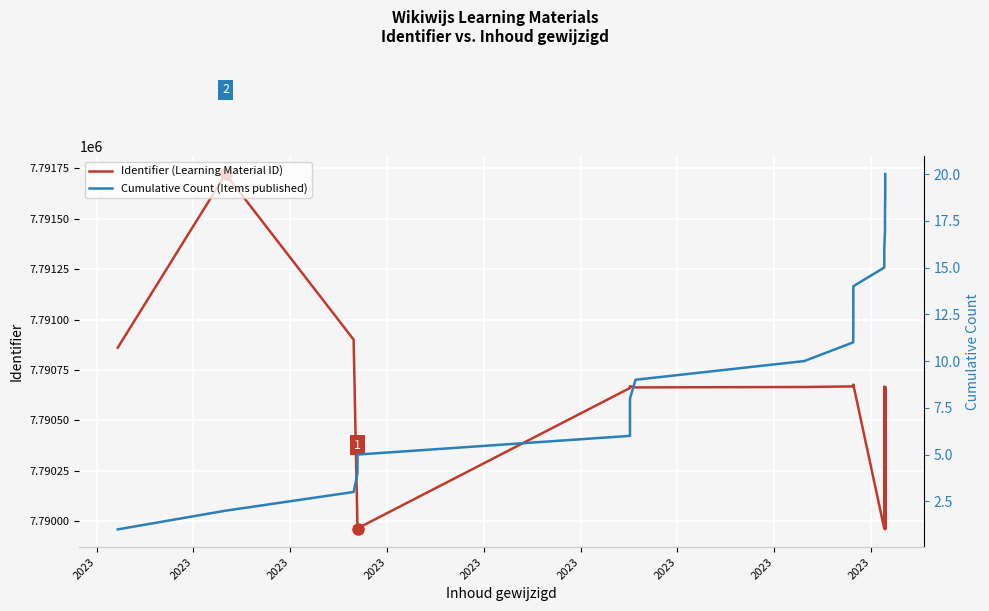

True or false: Identifier (Learning Material ID) and Cumulative Count (Items published) cross at least once.

False